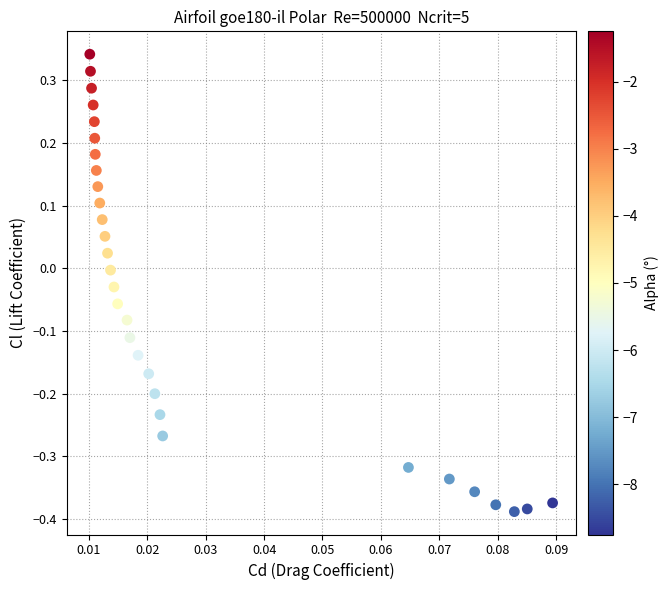

What is the range of Y values (max minus min)?

0.7